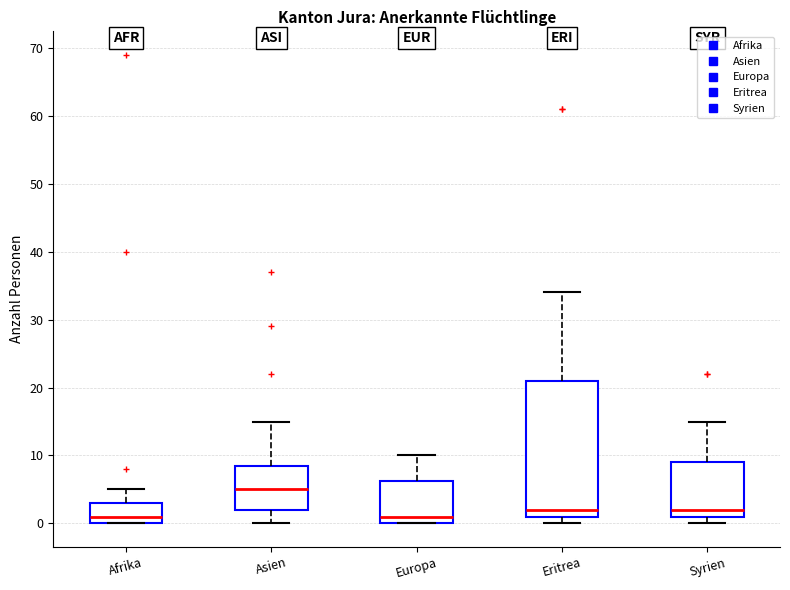

Where does the upper whisker of the box for Afrika end on the y-axis? The values are not printed on the chart, so give them approximately, as read against the axis.

5